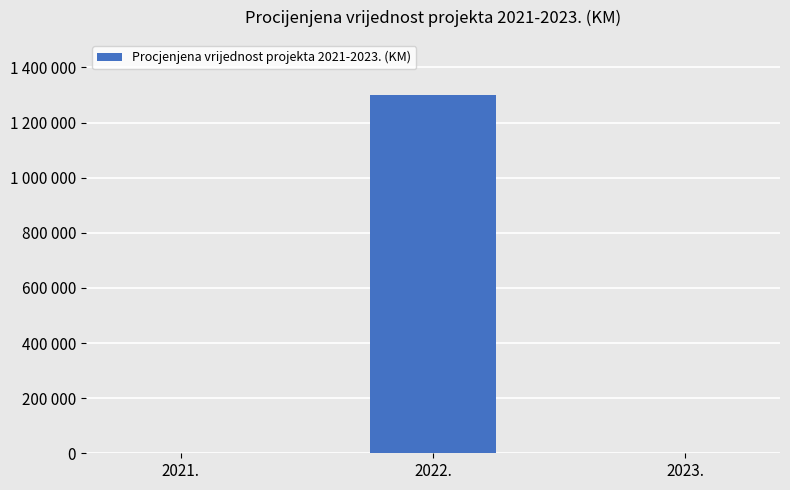

What is the label of the 2nd bar from the right?

2022.